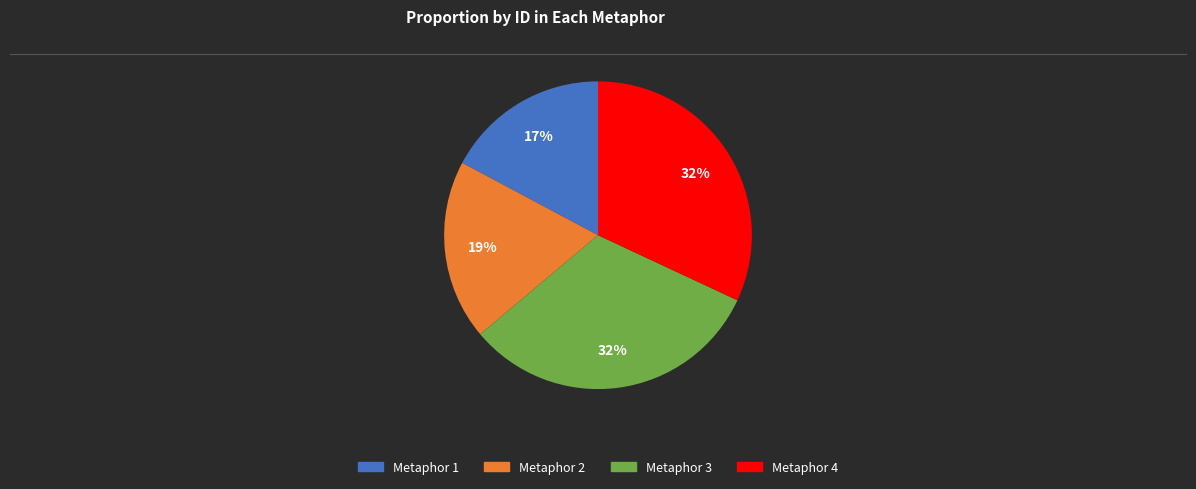

How many slices are in this pie chart?

4